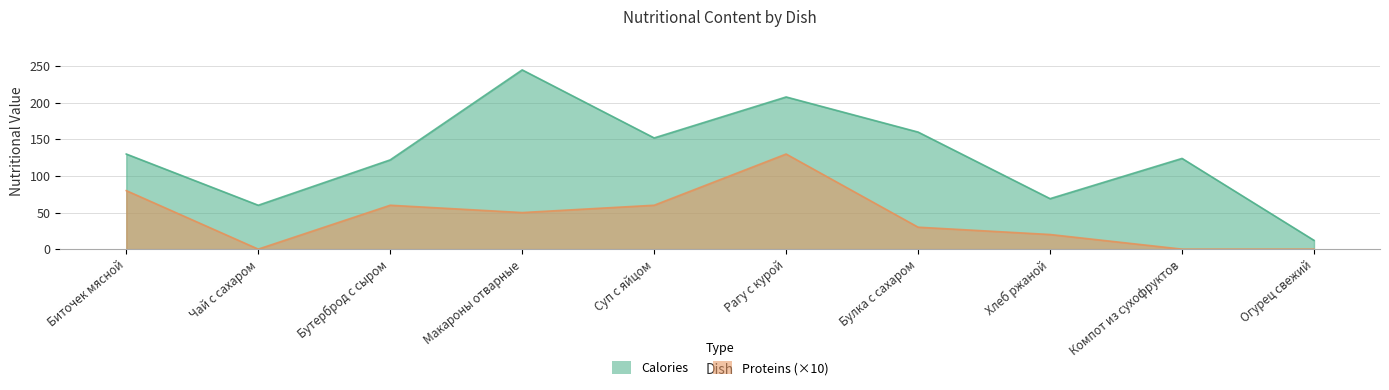

True or false: Proteins and Calories cross at least once.

False